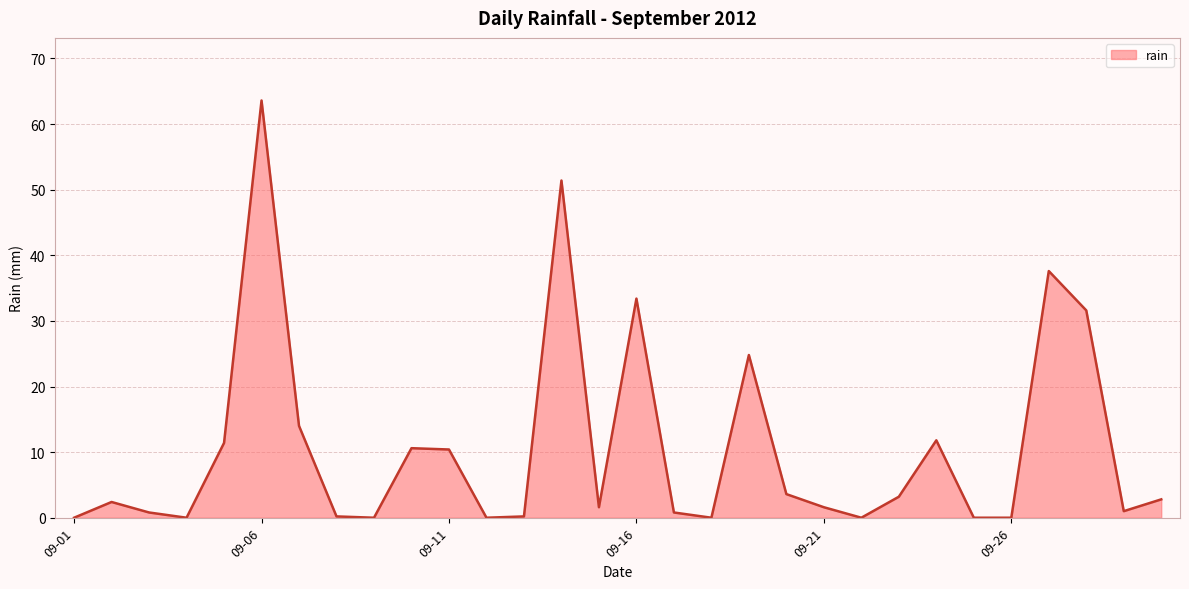

What is the difference between the maximum and minimum values?

63.6